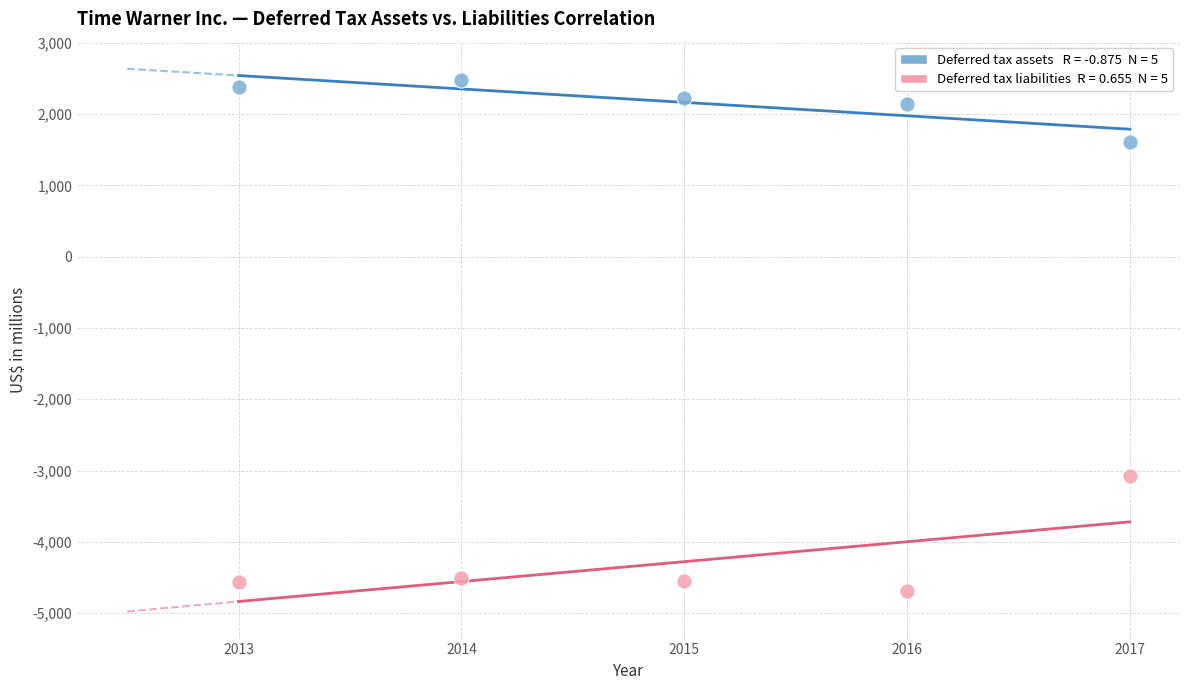

Across all data points, what is the average X value?

2015